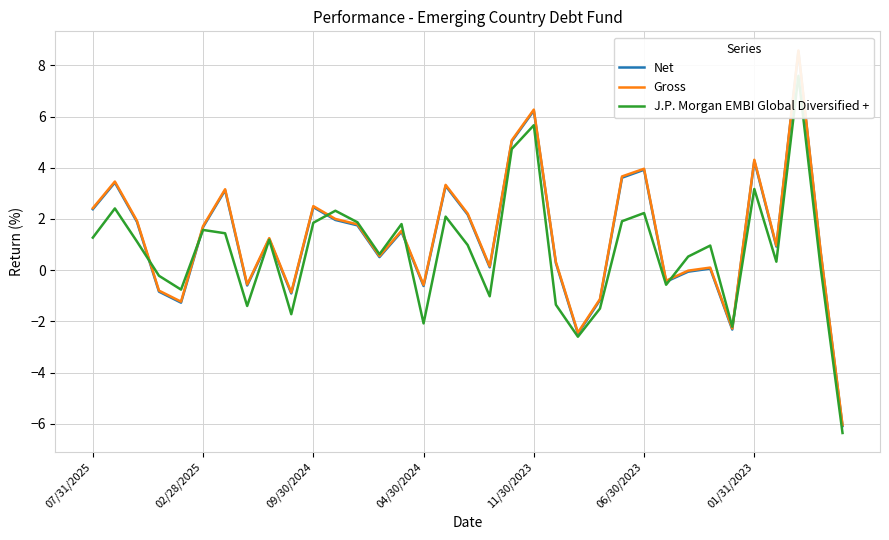

What is the sum of all J.P. Morgan EMBI Global Diversified + values?

26.0